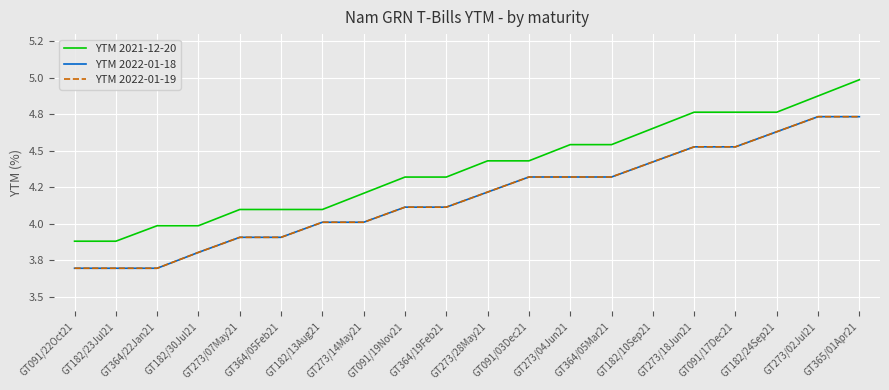

Does the chart display data point markers on the line(s)?

No